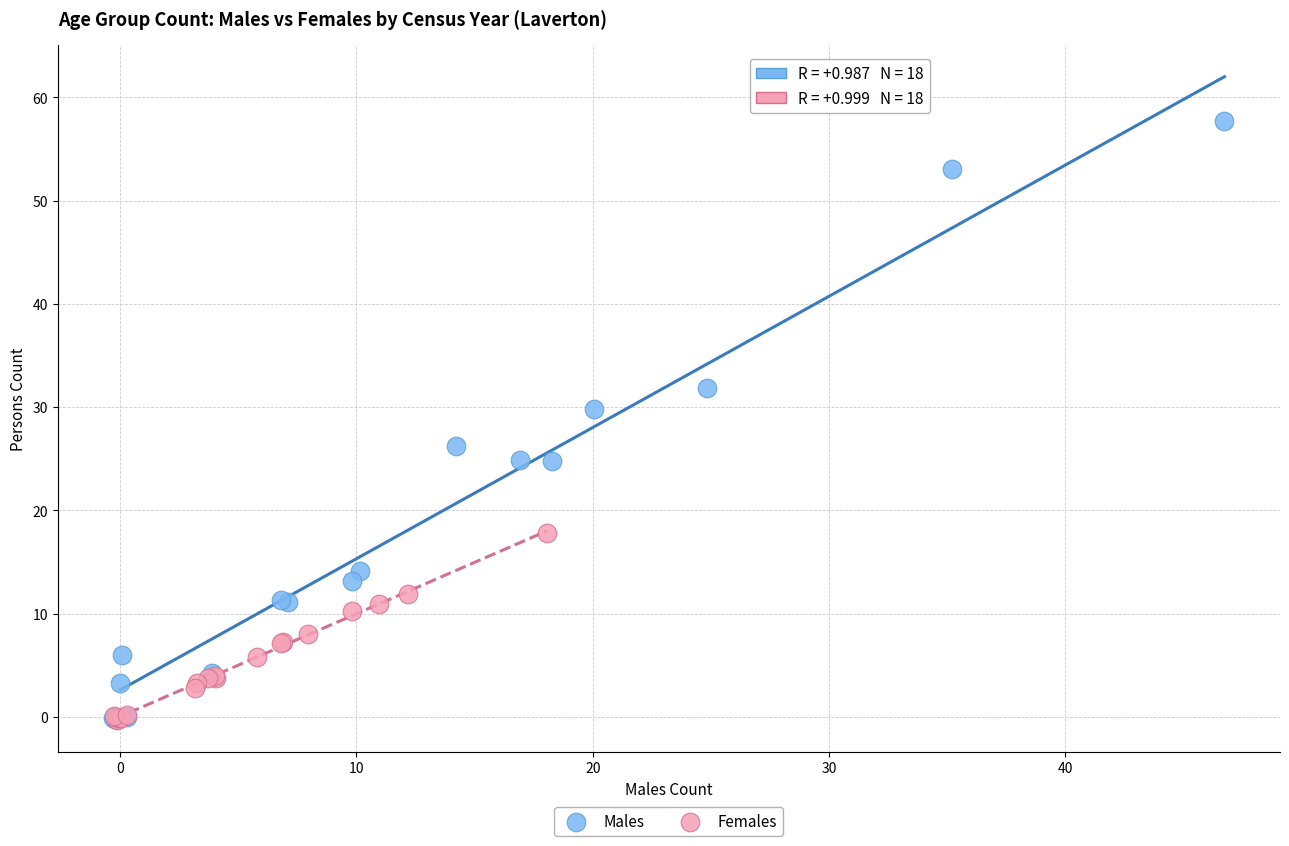

Which series has the widest spread of Y values?

Males